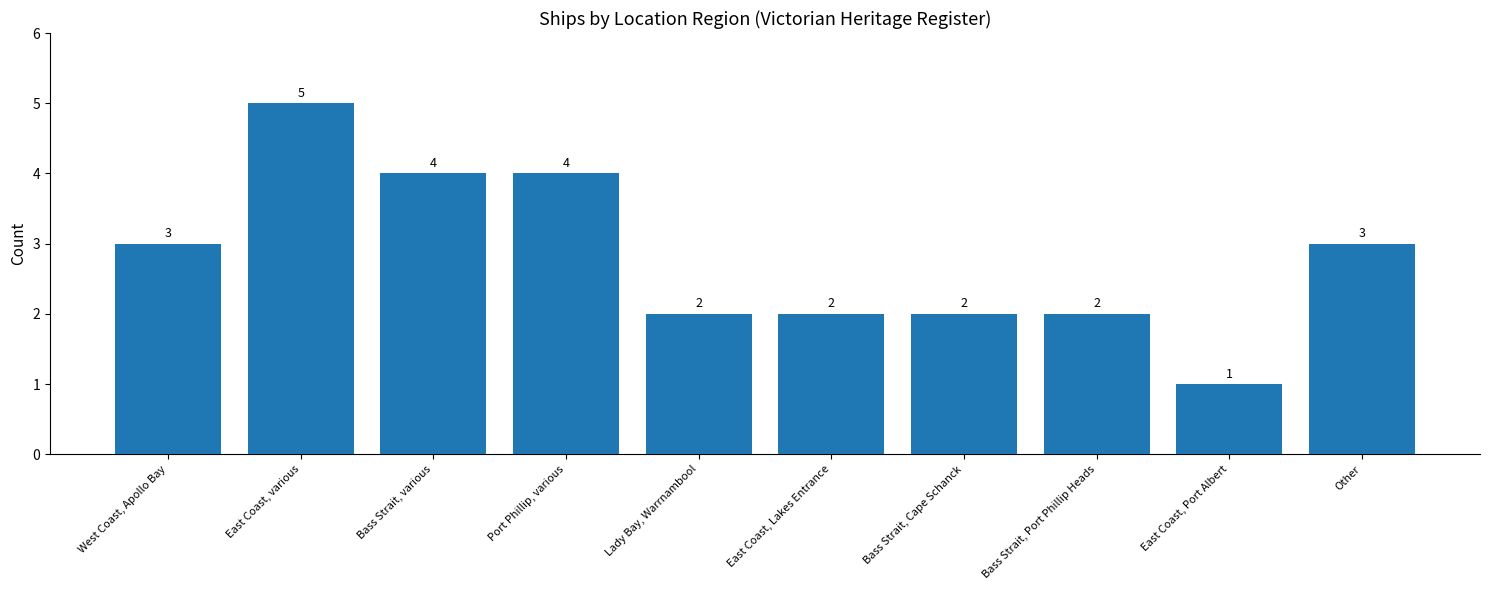

Count the values in the range 2 to 4.

8